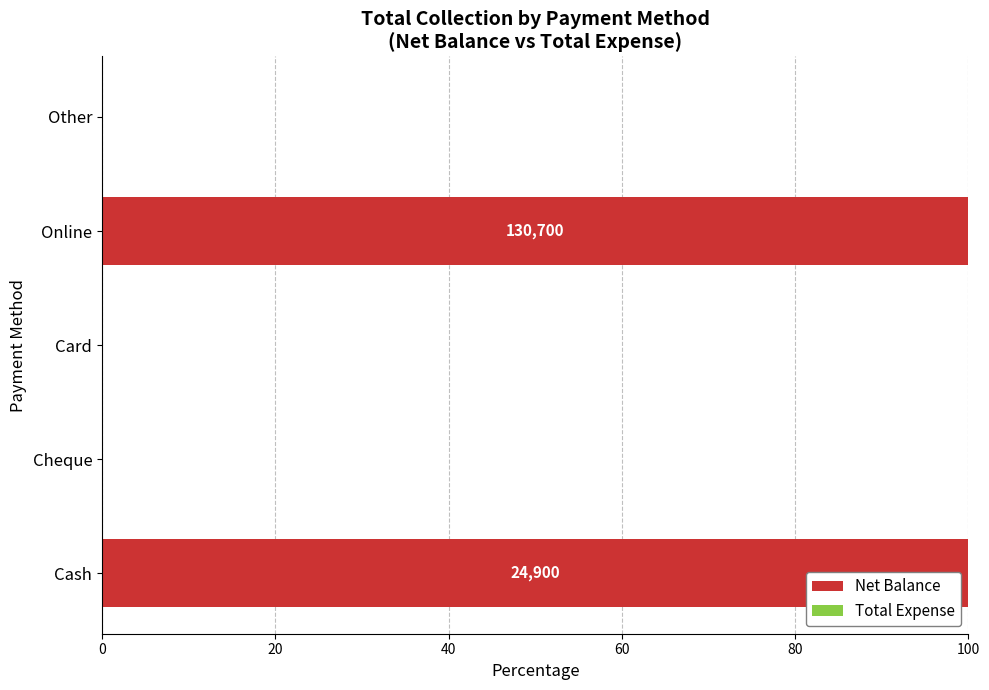

What is the change in value from Cash to Card?

-100